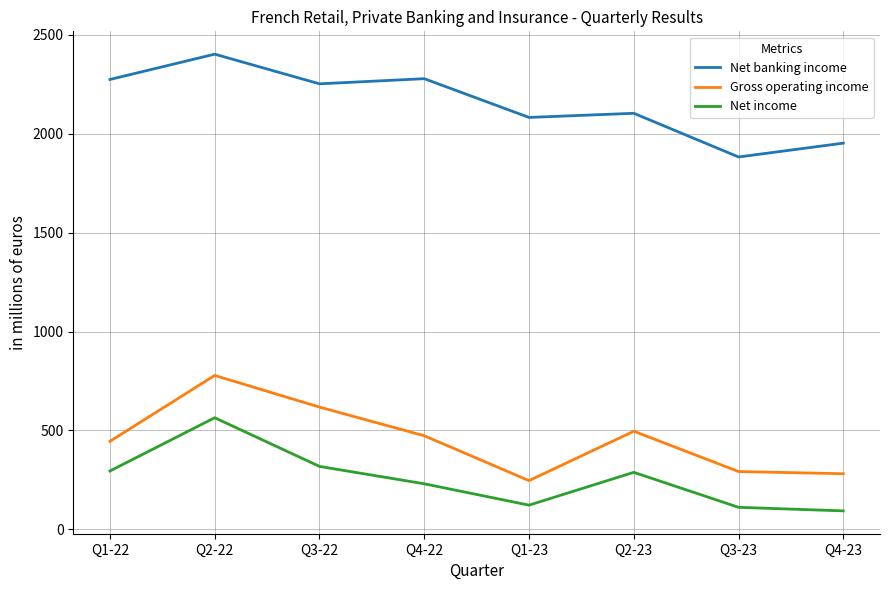

What is the difference between the maximum and minimum values in the Gross operating income series?

532.2